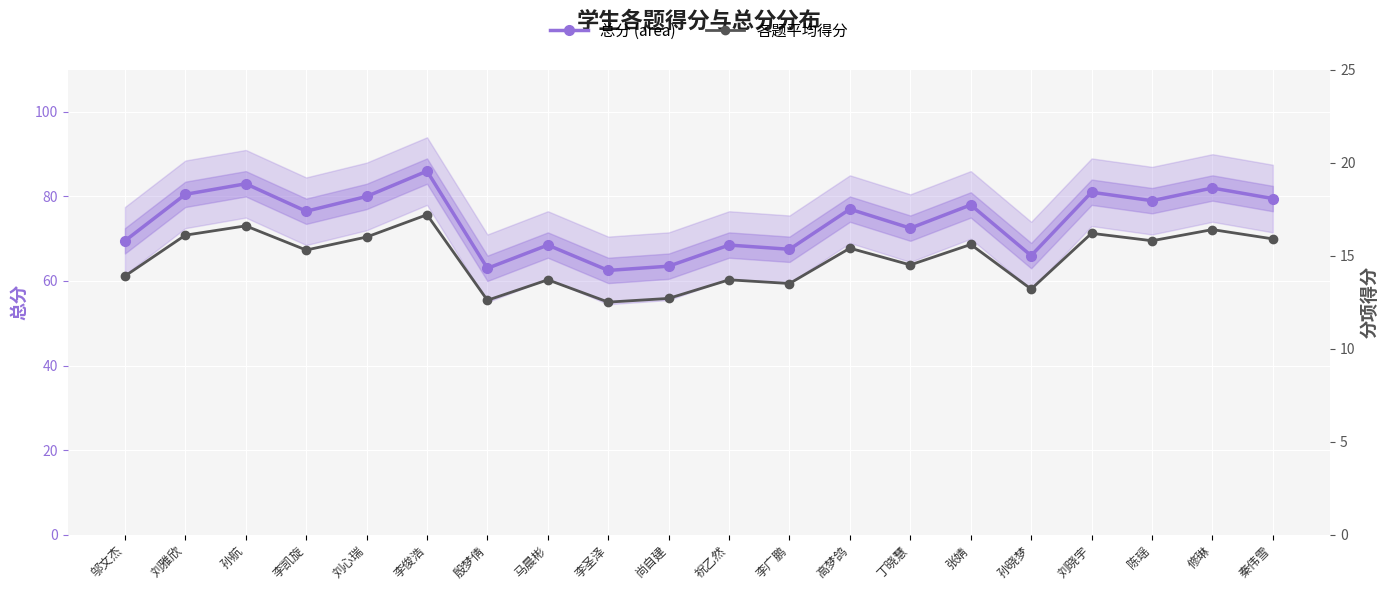

What is the minimum value for 总分 (area)?

62.5